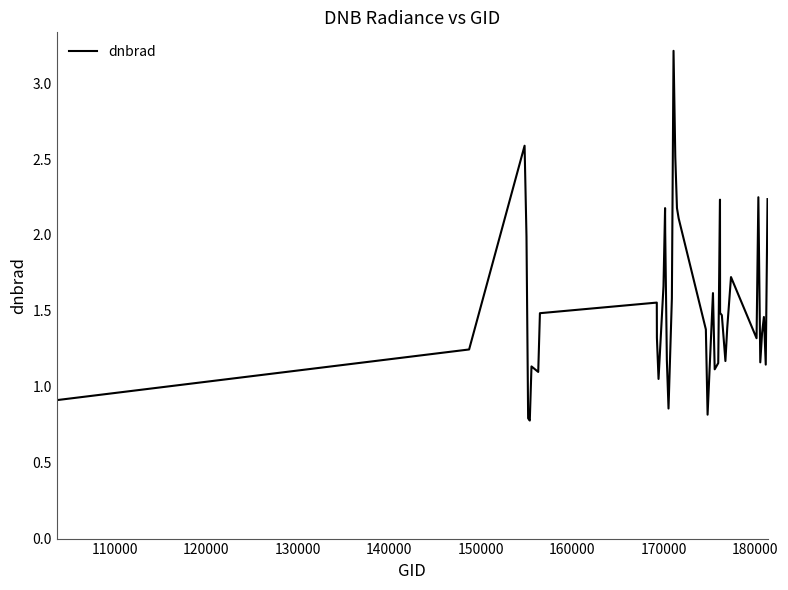

What is the maximum value shown in the chart?

3.2